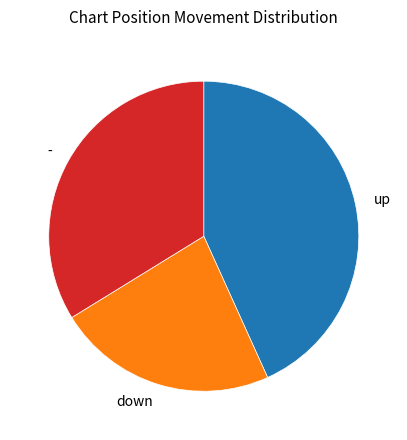

The up slice represents 37% of the pie. True or false?

False